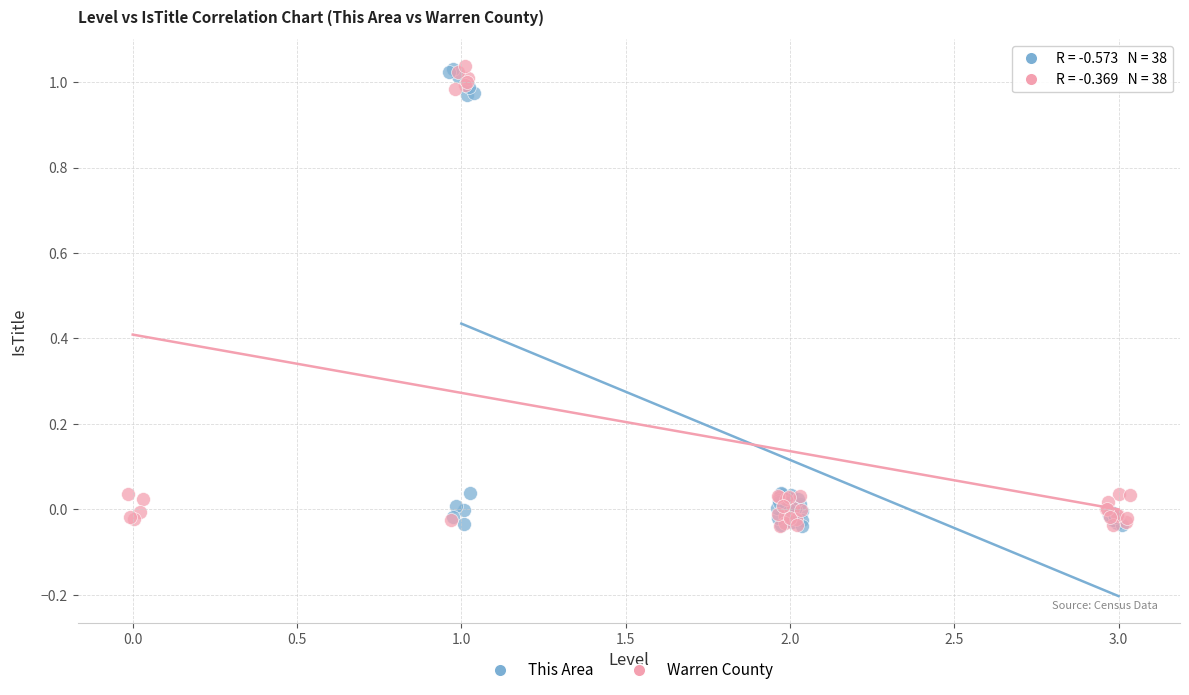

What are all the series names shown in the legend?

This Area, Warren County